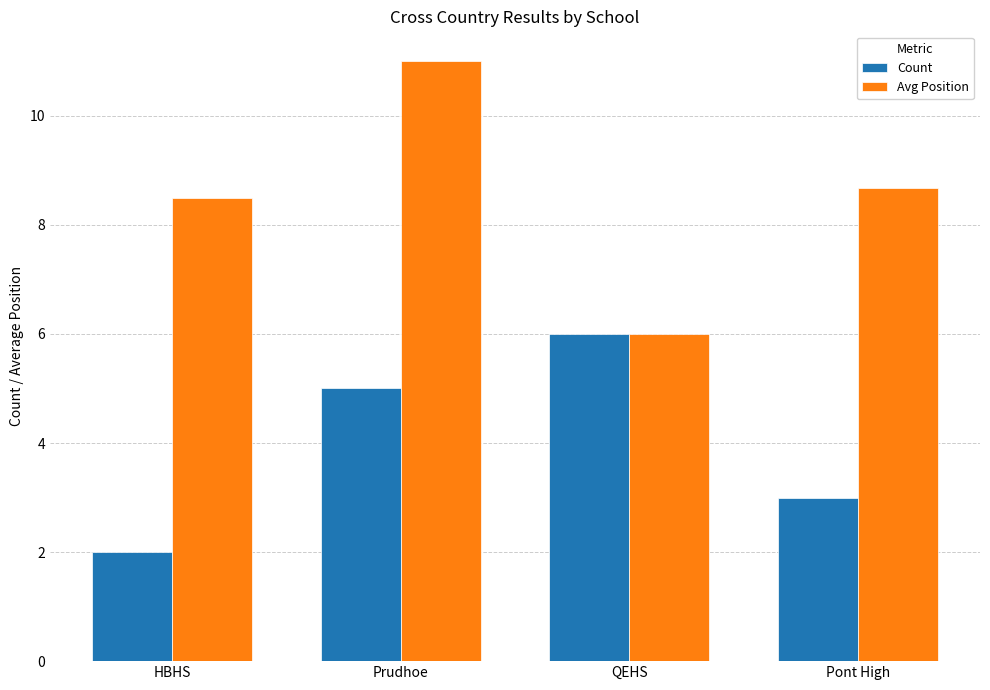

At how many categories does at least one series exceed 2?

4